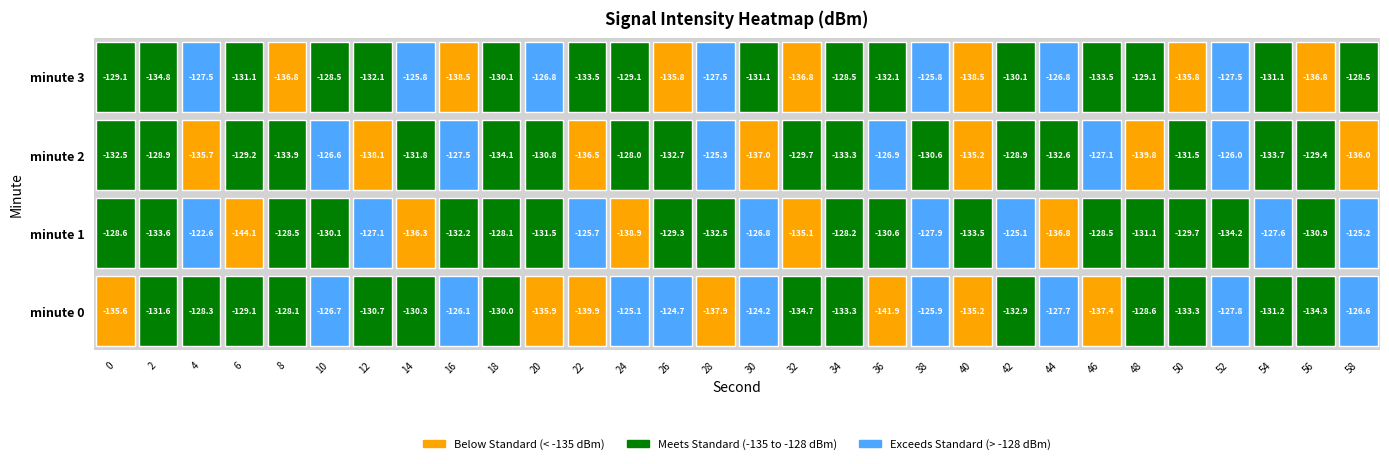

What is the sum of the 0 values at 58 and 32?

-261.3